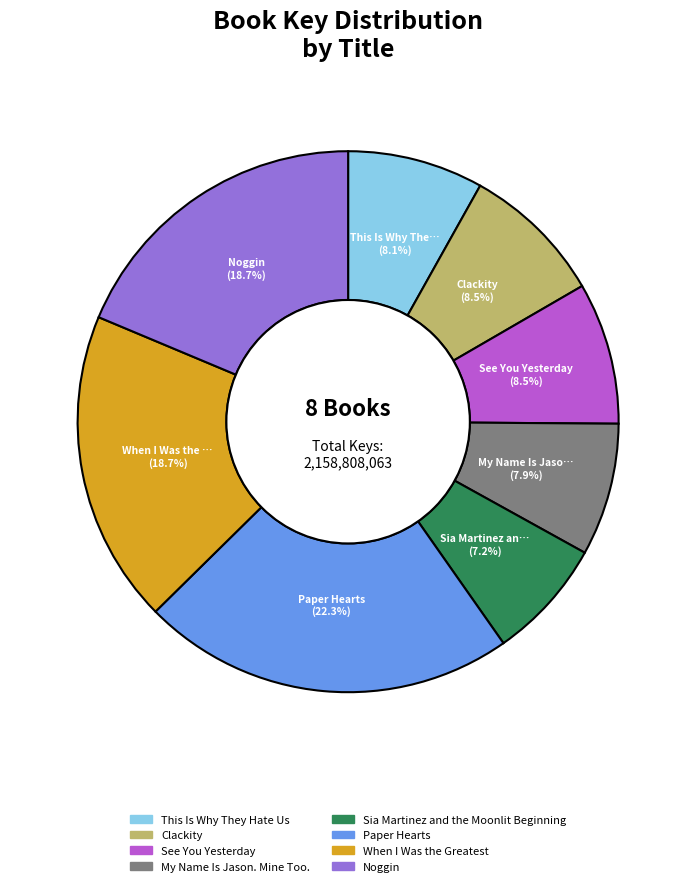

To the nearest percent, what is the average slice percentage?

12%